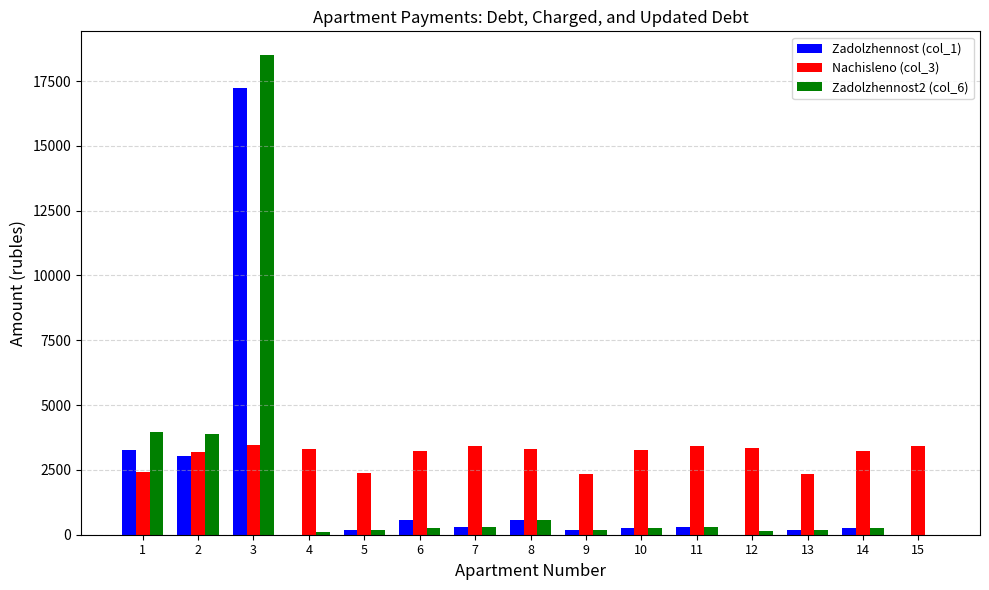

Which series has the largest total across all categories?

Nachisleno (col_3)